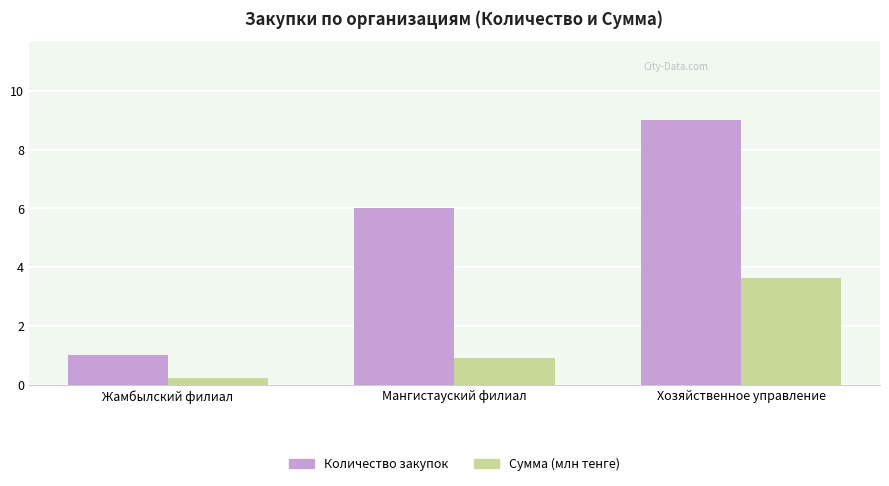

List the series in order of their overall mean, highest first.

Количество закупок, Сумма (млн тенге)